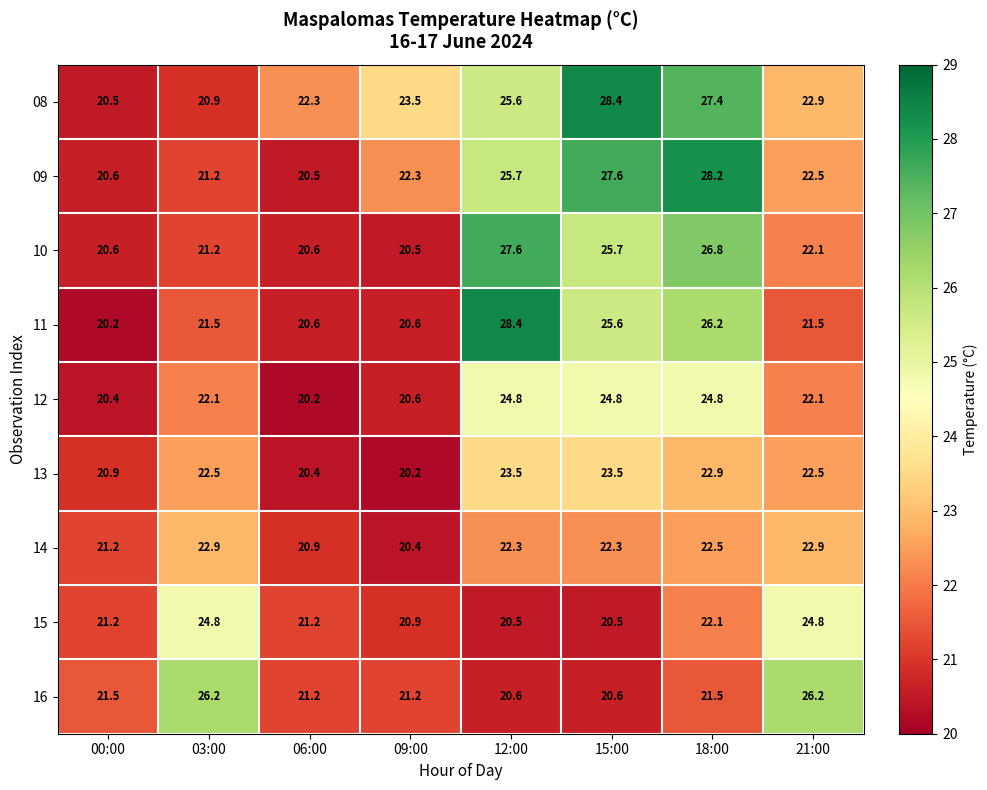

Which series has the widest spread of values?

11